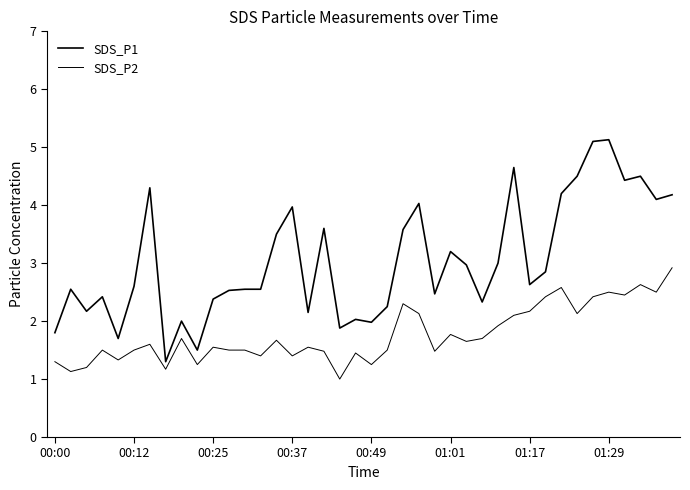

True or false: SDS_P1 and SDS_P2 cross at least once.

False